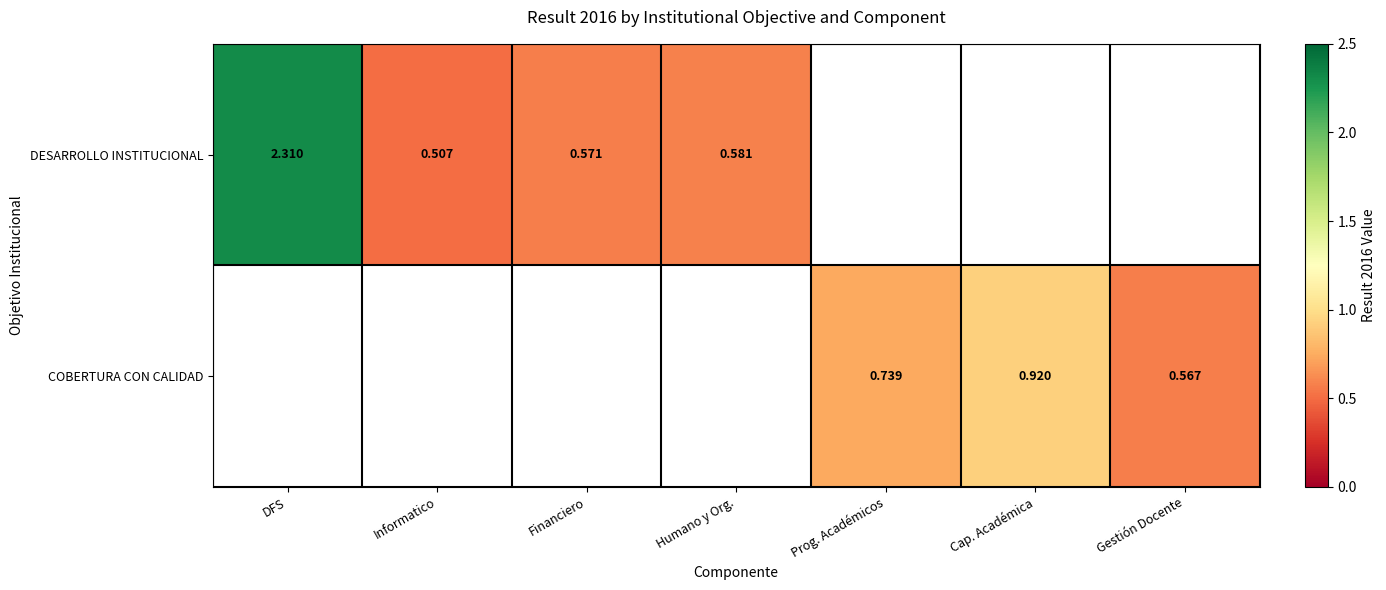

Is the value of COBERTURA CON CALIDAD at Prog. Académicos greater than the value of DESARROLLO INSTITUCIONAL at Informatico?

Yes